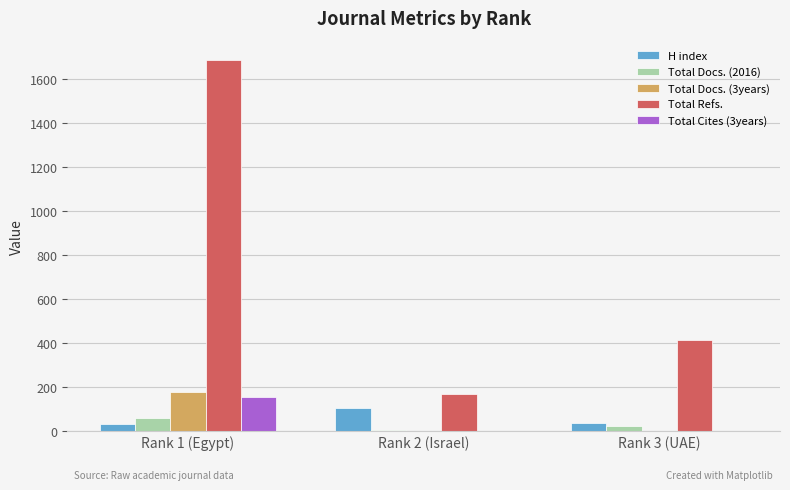

What is the greatest value displayed?

1688